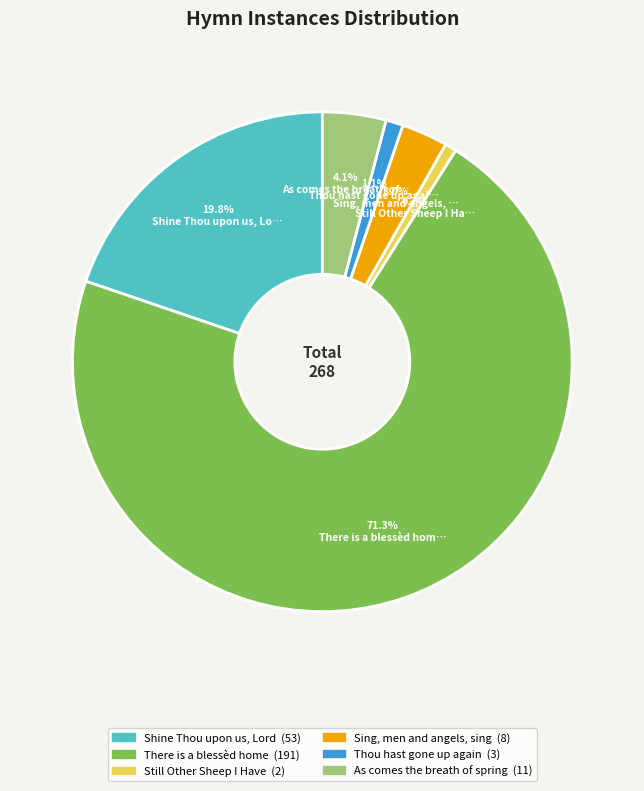

What percentage do Sing, men and angels, sing and Shine Thou upon us, Lord together represent?

22.8%